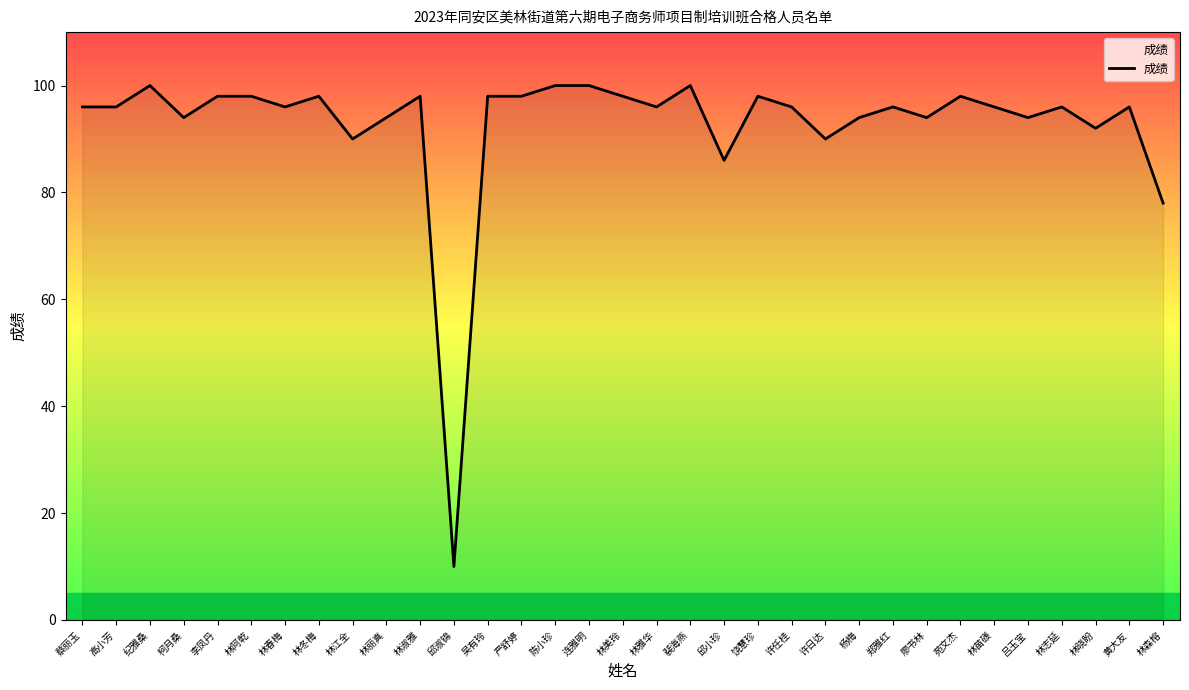

Which label corresponds to the smallest value in the chart?

邱淑锦